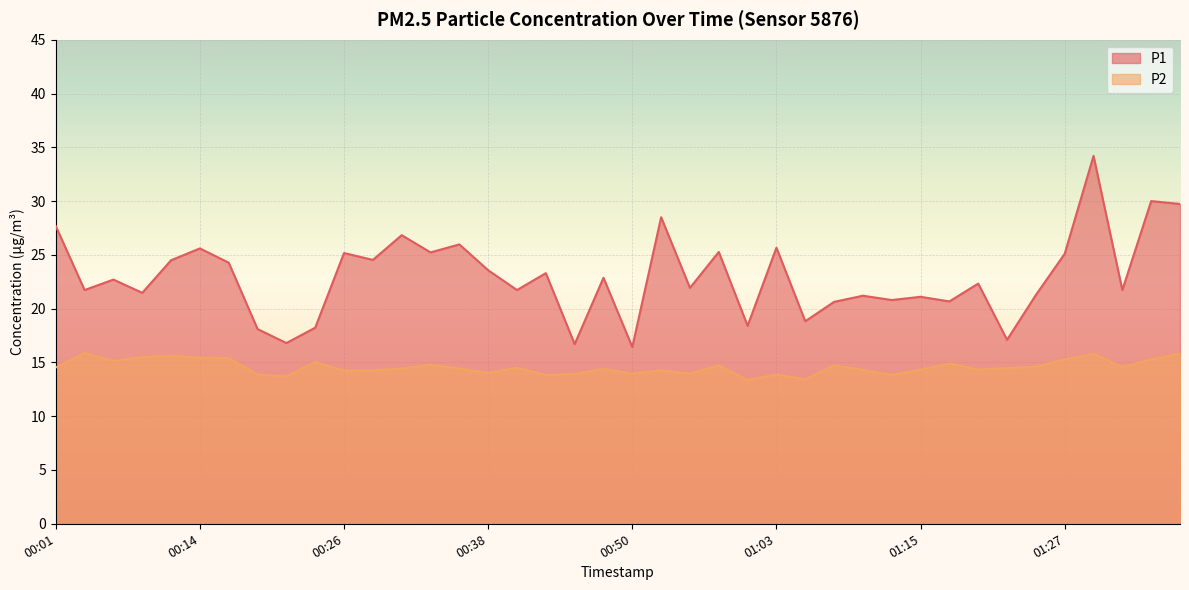

Rank the series by their average value, from lowest to highest.

P2, P1